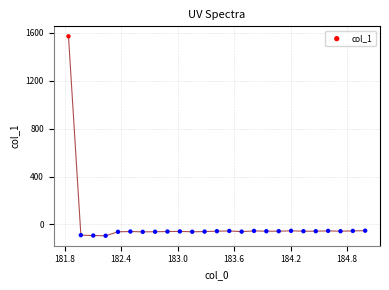

What is the range of Y values (max minus min)?

1665.8